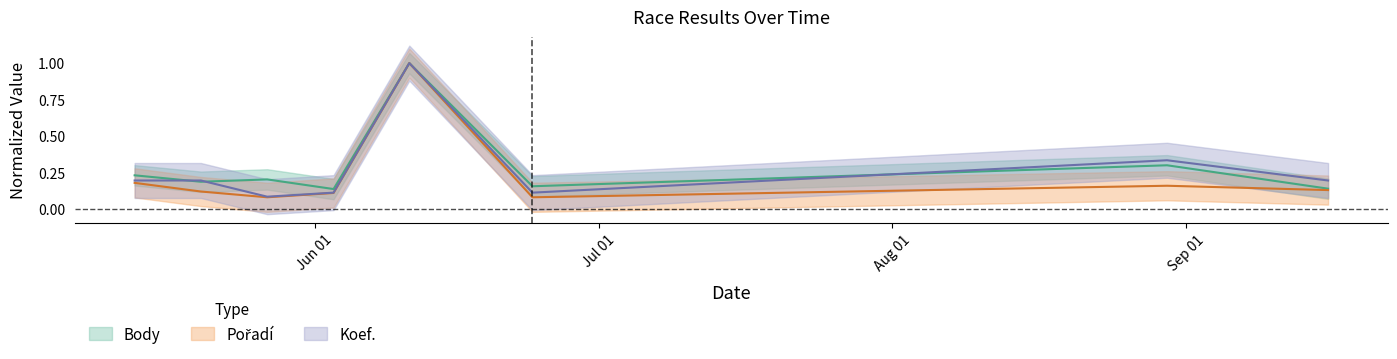

True or false: Koef. has a value of 0.2 at 2023-05-13.

True